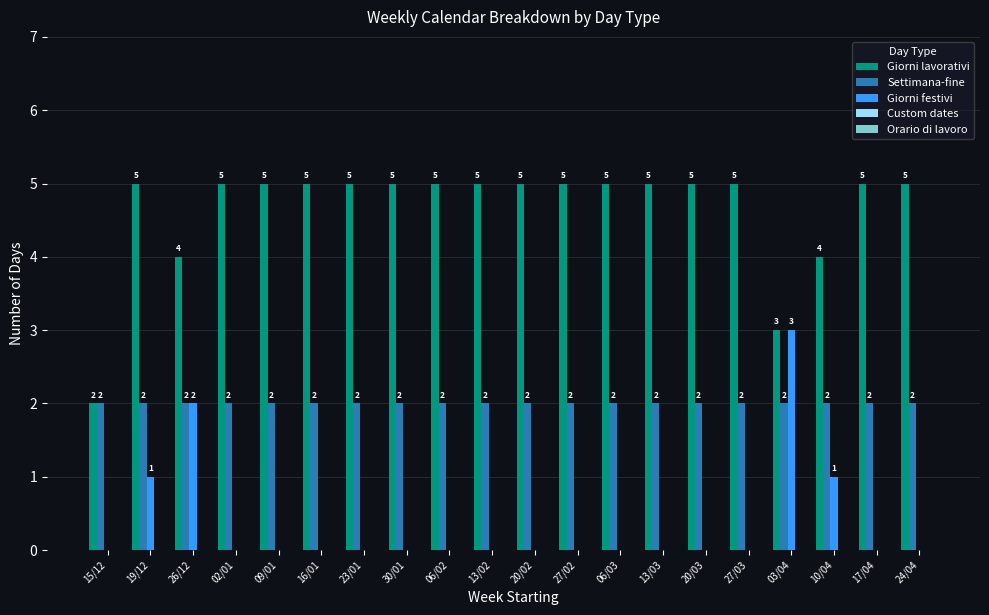

What is the total value across all series at 16/01?

7